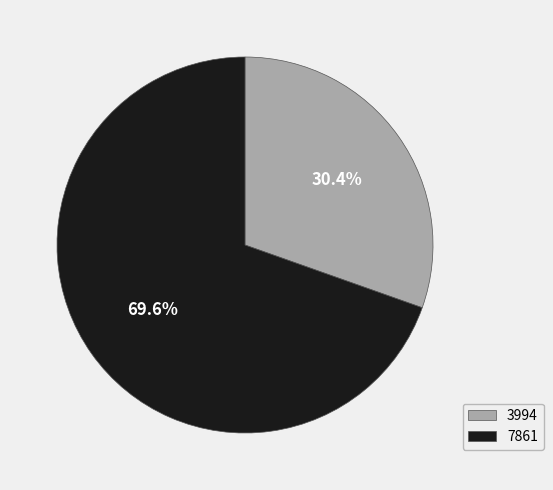

Is the sum of 3994 and 7861 greater than half?

Yes